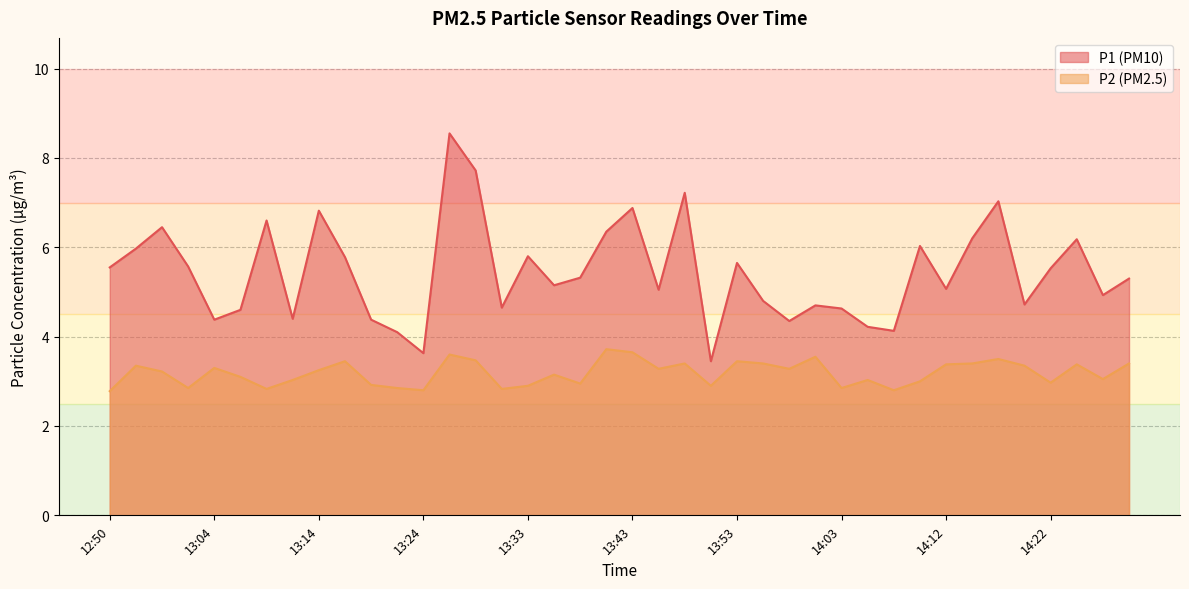

How many lines are shown in the chart?

2